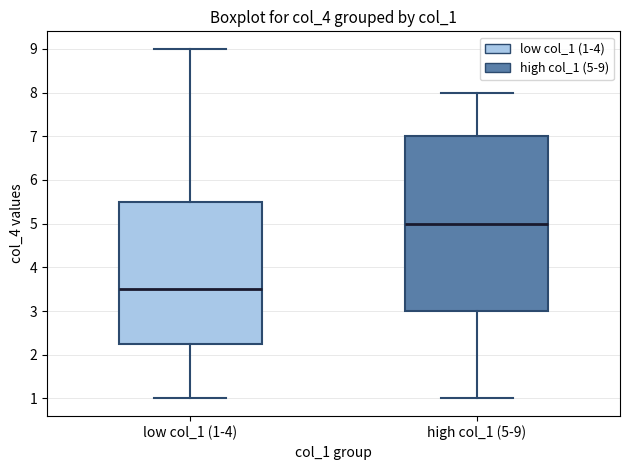

Reading left to right, transcribe this box plot: for each box, give where its median line is, the range the box spans, and where its two whiskers end, as read against the y-axis. The values are not printed on the chart, so give them approximately, as read against the axis.

low col_1 (1-4): median 3.5, box 2.3 to 5.5, whiskers 1.0 to 9.0
high col_1 (5-9): median 5.0, box 3.0 to 7.0, whiskers 1.0 to 8.0